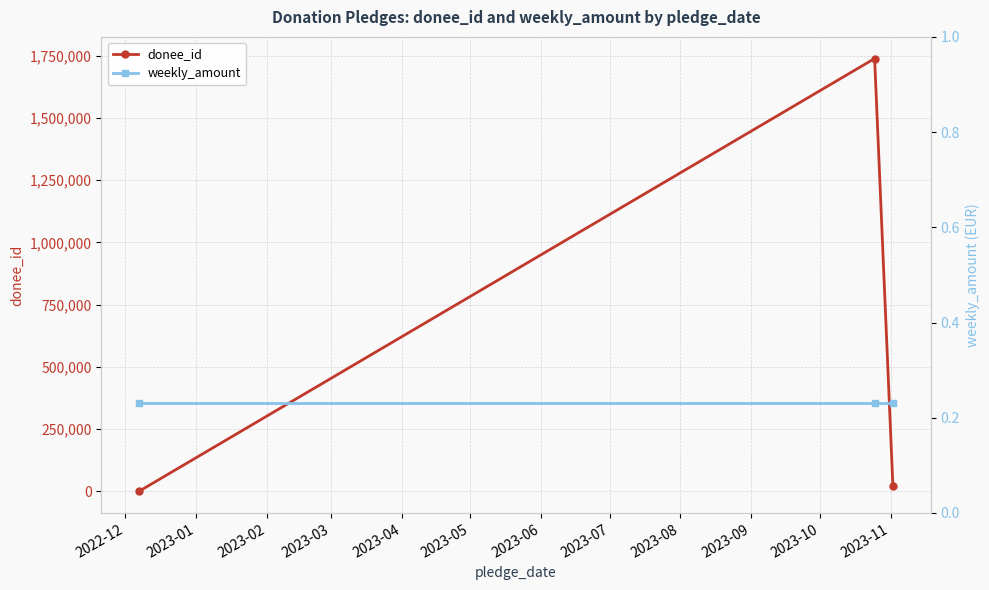

How many data points does each series have?

3